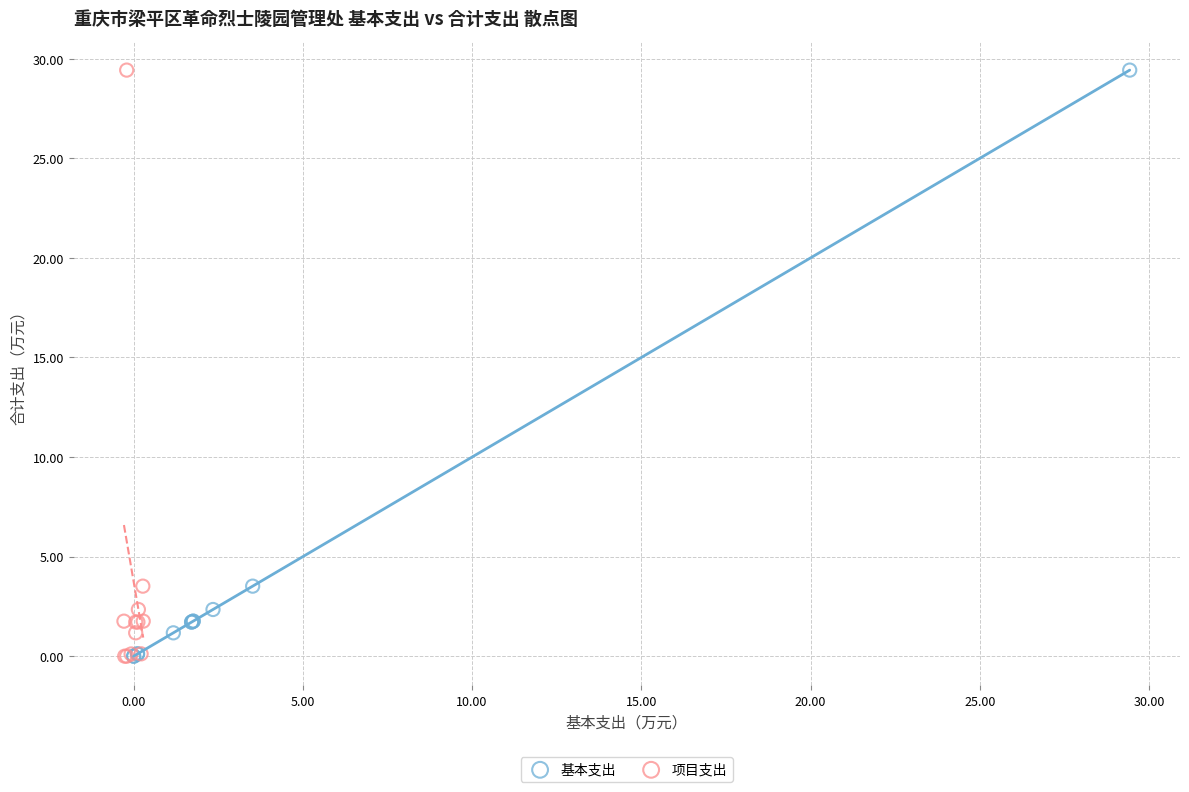

What are all the series names shown in the legend?

基本支出, 项目支出